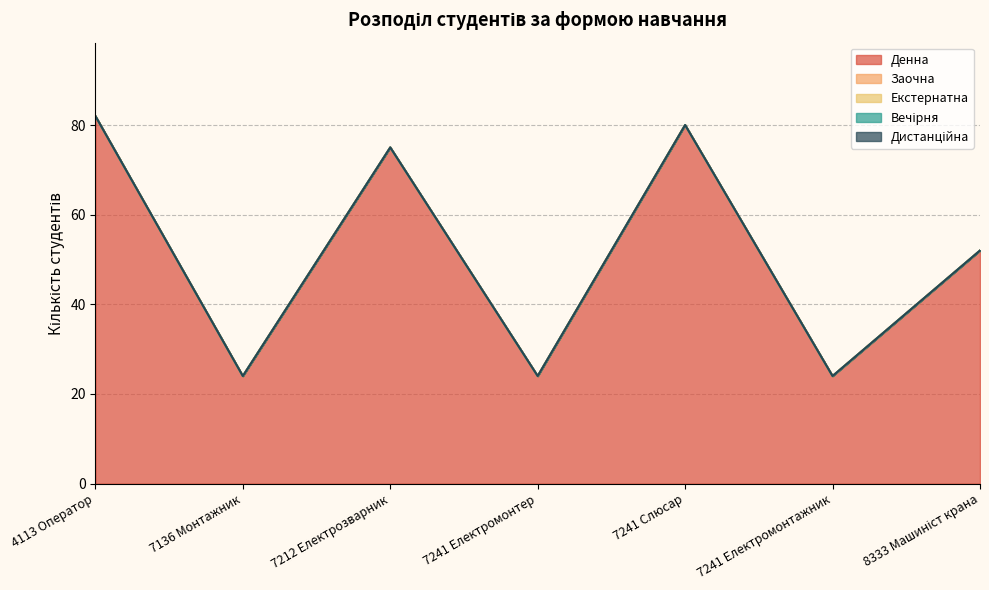

Which series has the largest total across all categories?

Денна